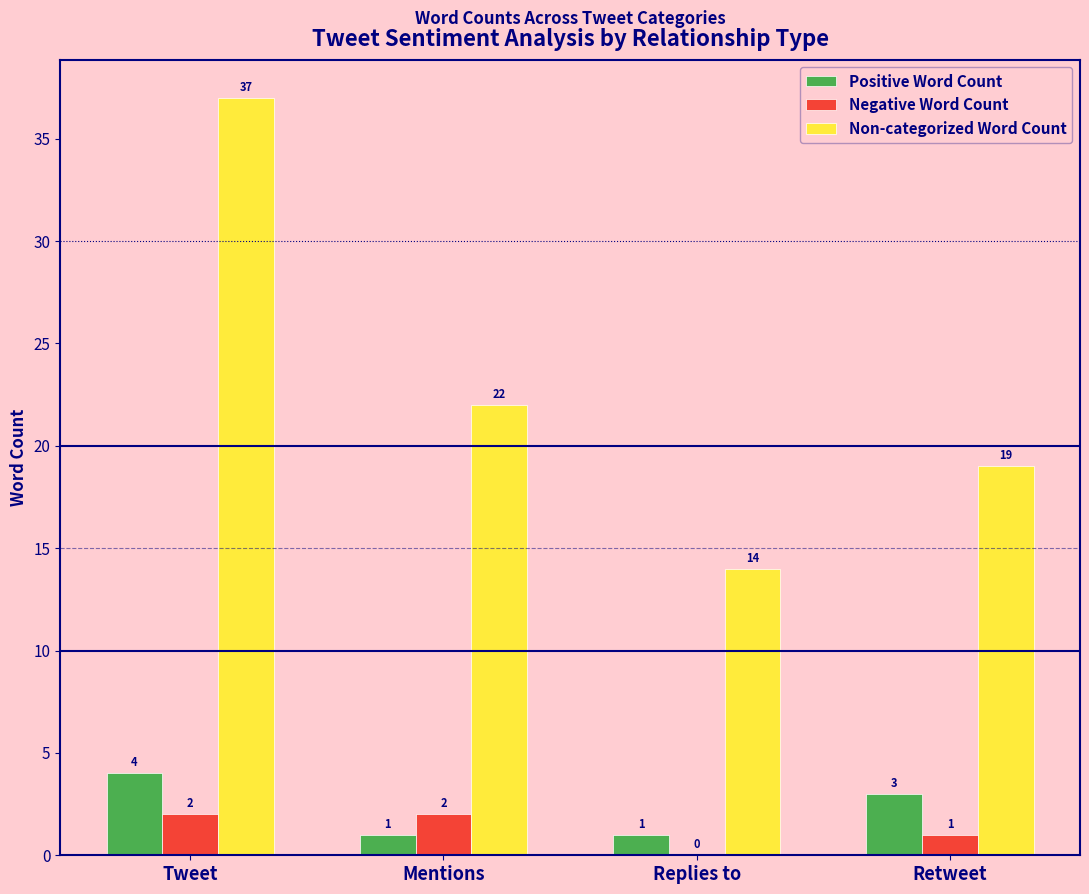

How many Positive Word Count values are between 1 and 4?

4